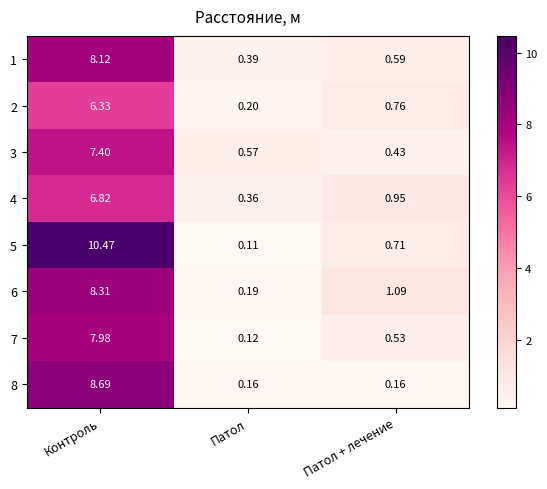

At which category does the chart reach its peak across all series?

Контроль